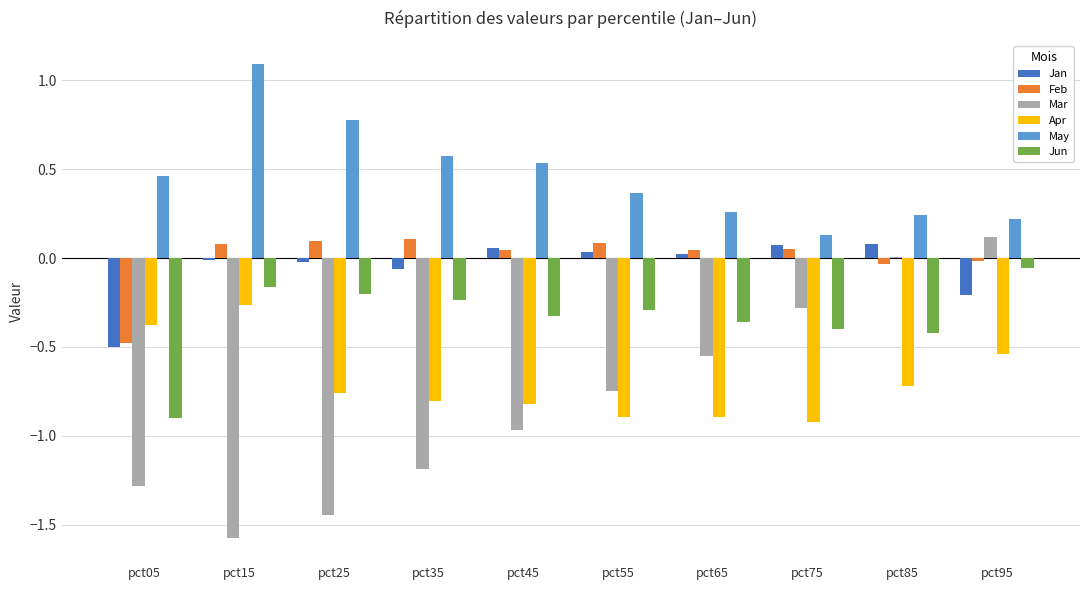

Which category has the highest value across all series?

pct15